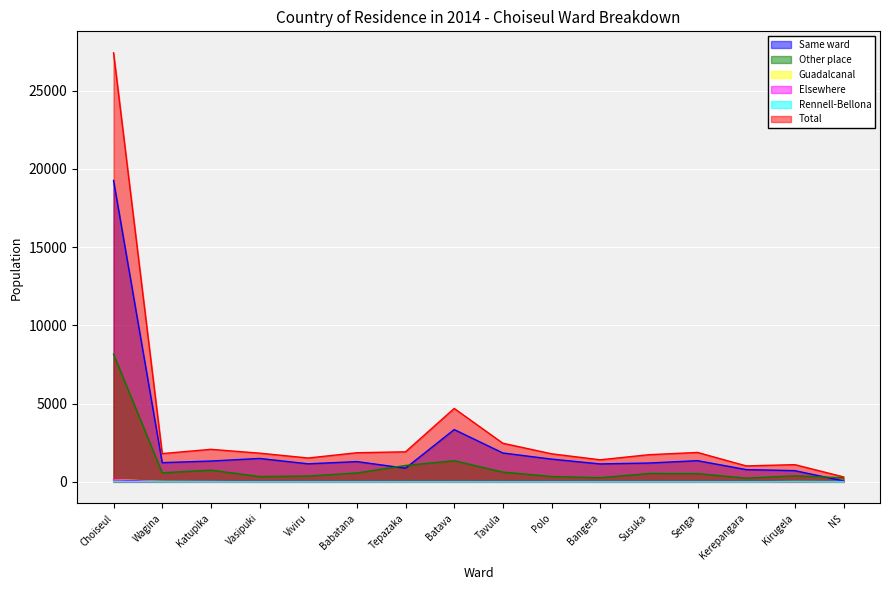

List the series in order of their peak value, highest first.

Total, Same ward, Other place, Guadalcanal, Elsewhere, Rennell-Bellona